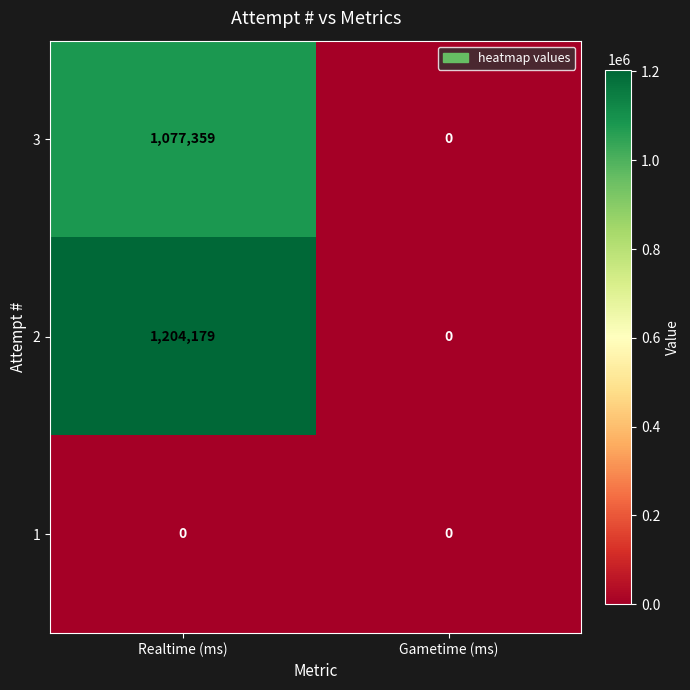

How many data points does each series have?

2